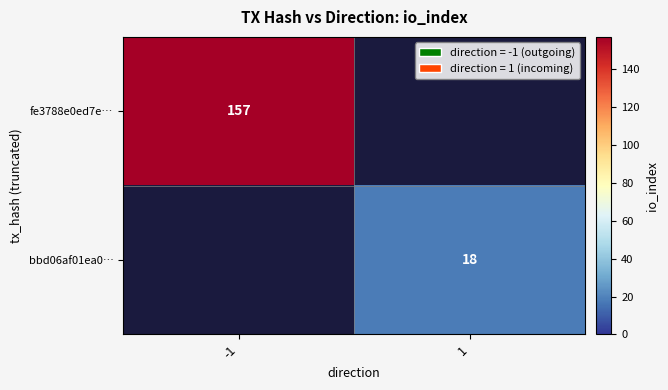

How many distinct data groups are displayed?

2